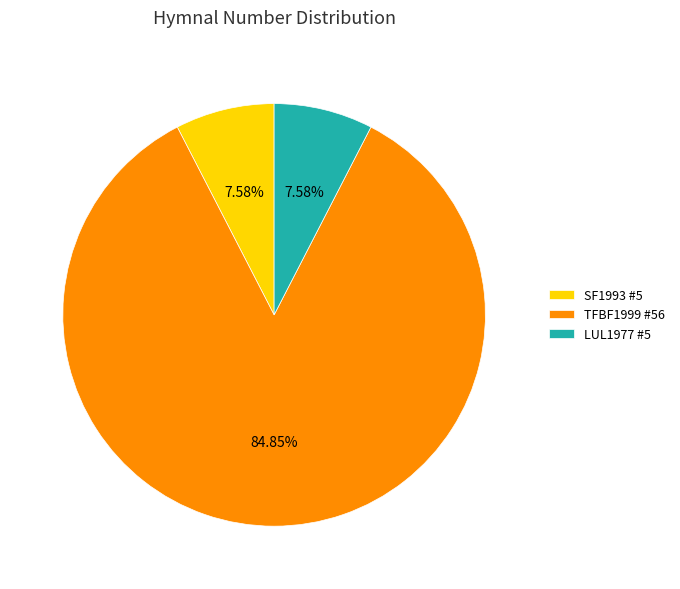

Approximately how many times larger is the value at LUL1977 #5 compared to SF1993 #5?

1.0